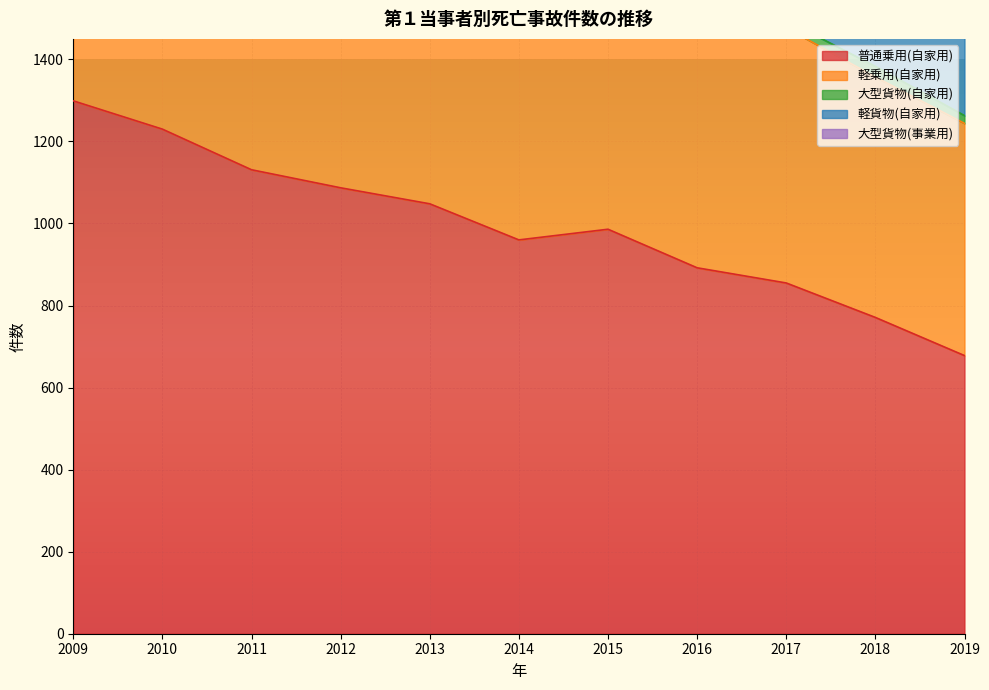

At which category does 普通乗用(自家用) reach its first local valley?

2014